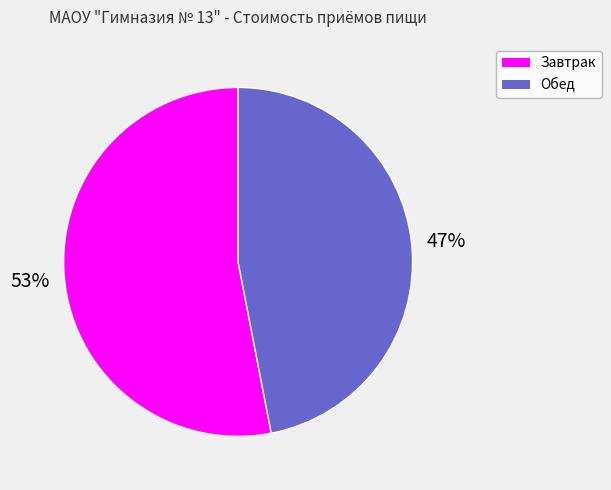

Does Завтрак represent more than half of the total?

Yes